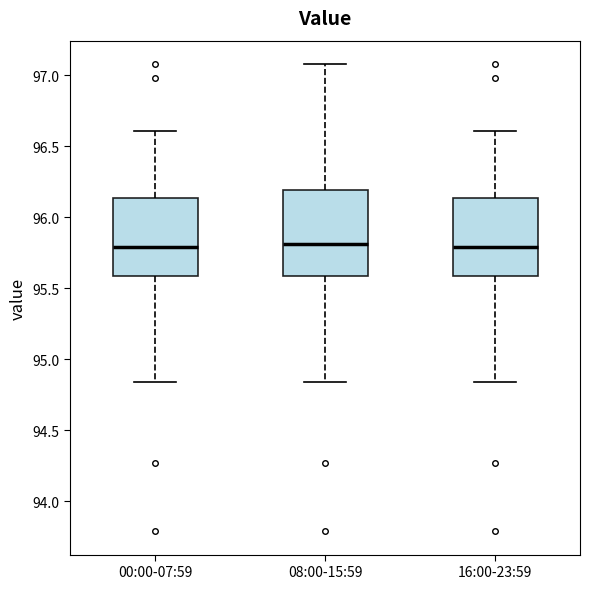

Reading left to right, read every box against the y-axis: the position of its median line, the range the box covers, and the ends of its whiskers. The values are not printed on the chart, so give them approximately, as read against the axis.

00:00-07:59: median 95.80, box 95.60 to 96.15, whiskers 94.85 to 96.60
08:00-15:59: median 95.80, box 95.60 to 96.20, whiskers 94.85 to 97.10
16:00-23:59: median 95.80, box 95.60 to 96.15, whiskers 94.85 to 96.60